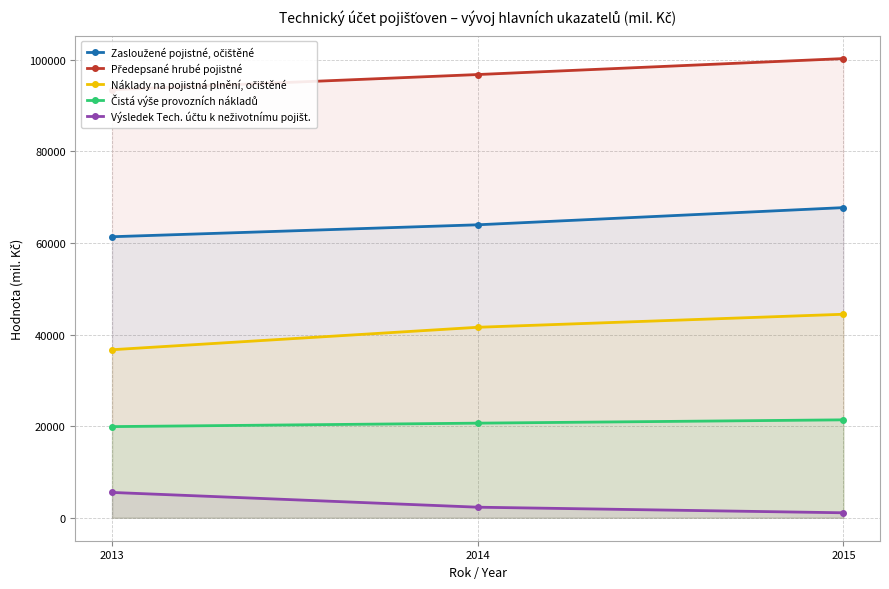

Which category has the lowest value in the Výsledek Tech. účtu k neživotnímu pojišt. series?

2015